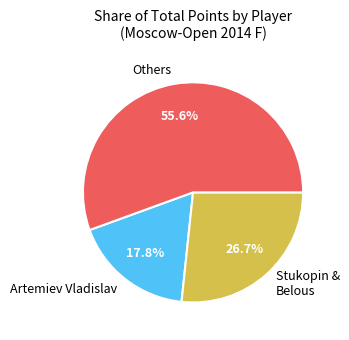

What is the smallest slice in the pie chart?

Artemiev Vladislav